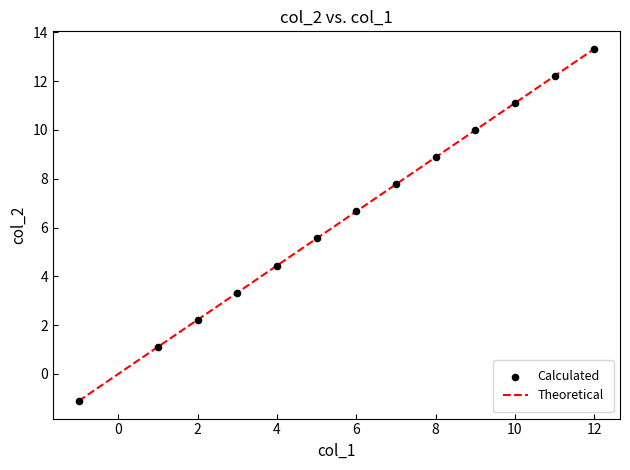

What is the minimum value shown in the chart?

-1.1